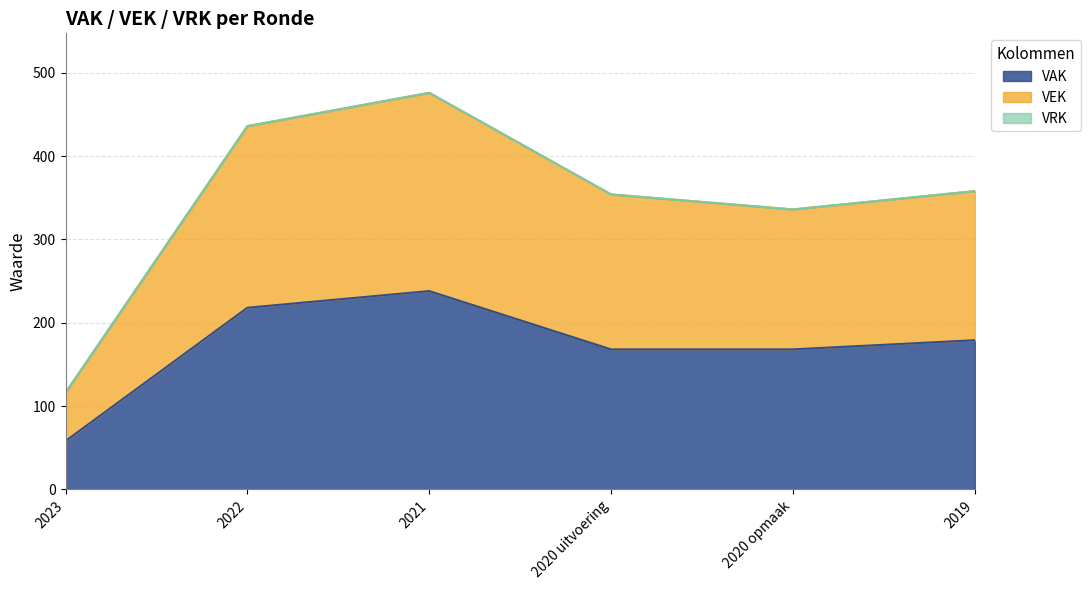

How many interior local peaks does the VAK series have?

1